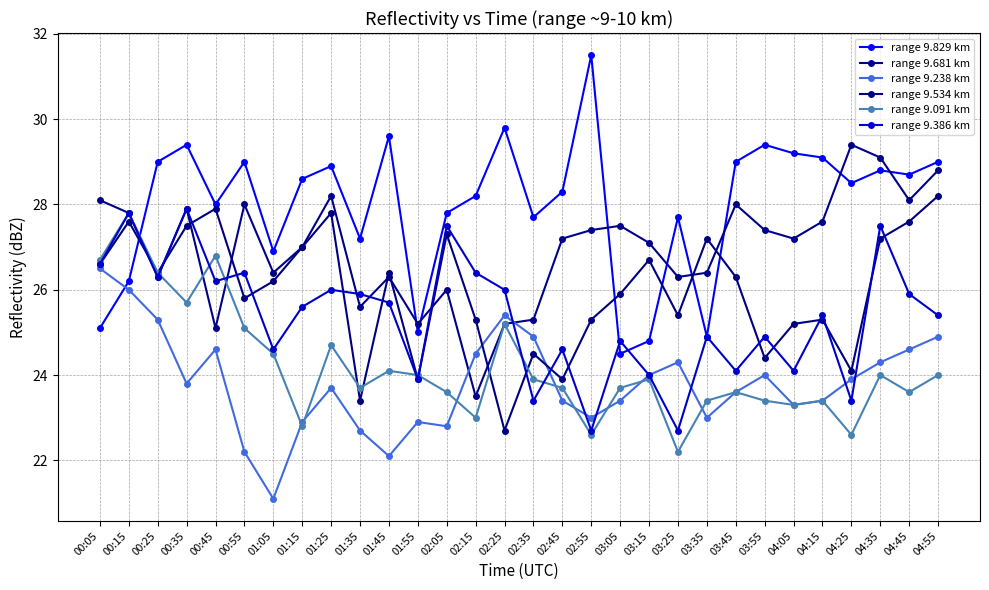

At which label does range 9.386 km reach its peak?

00:35